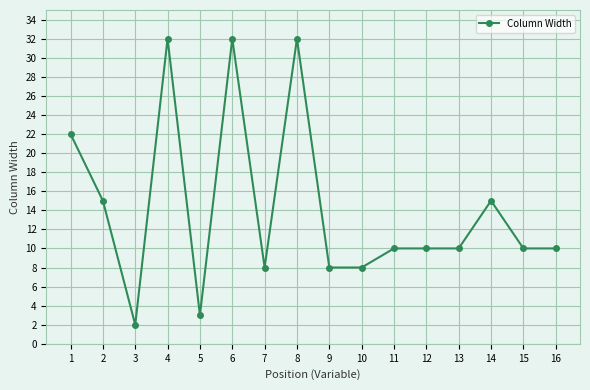

What is the ratio of the value at 8 to the value at 9?

4.0